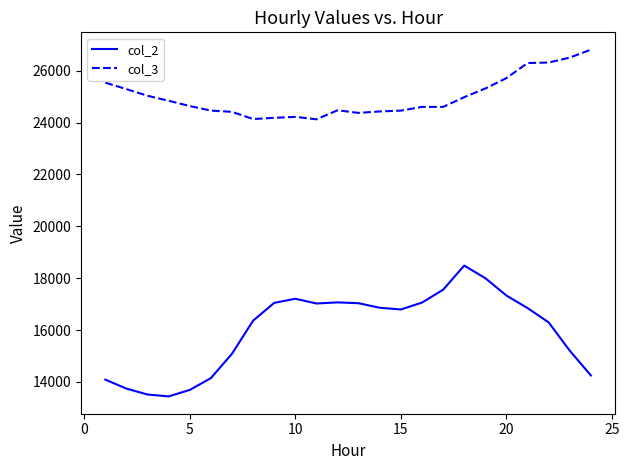

What is the difference between the maximum and minimum values in the col_3 series?

2684